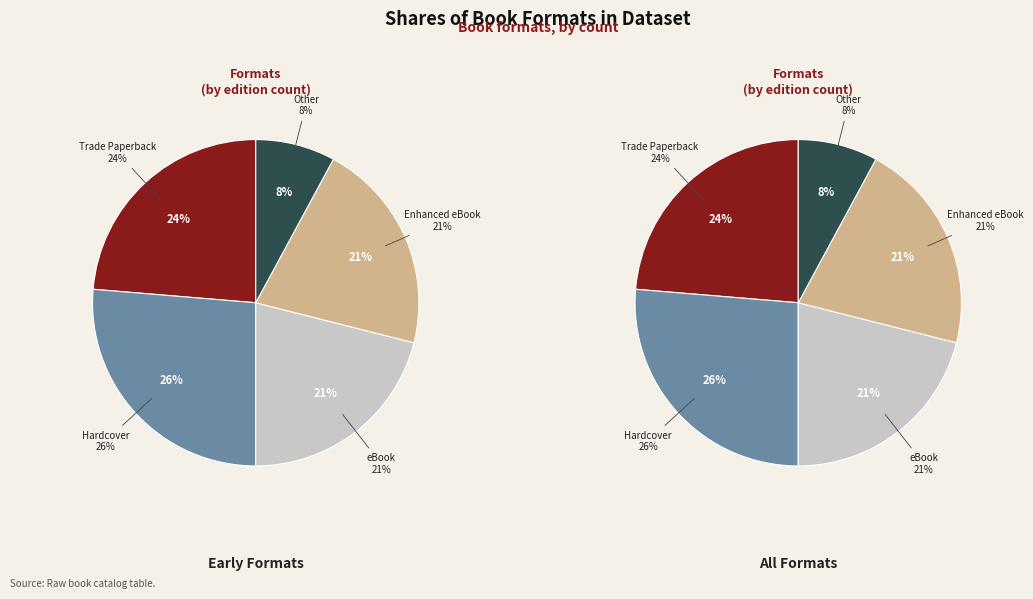

To the nearest percent, what portion does Hardcover represent?

26%